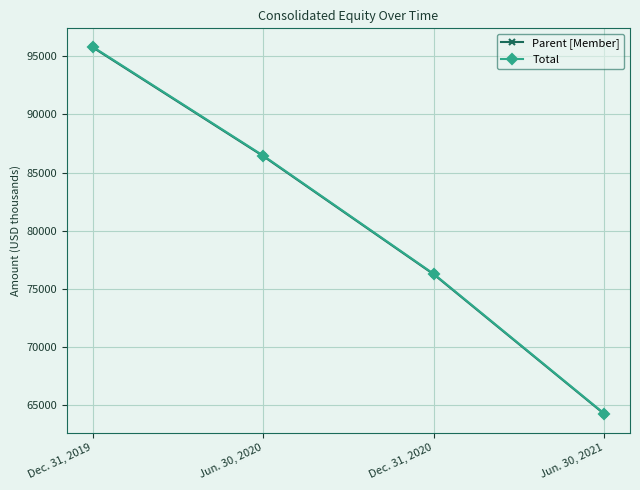

The Total series shows 136384 at Dec. 31, 2019. True or false?

False